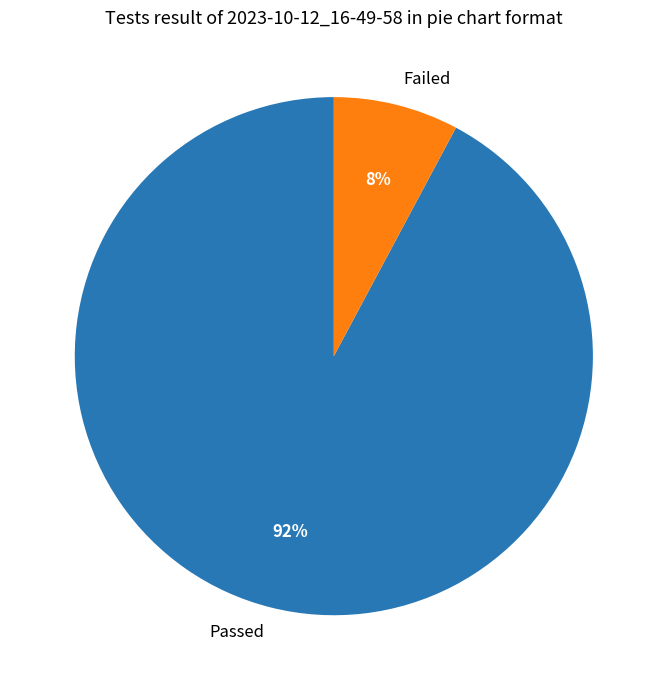

Do Passed and Failed together represent more than half of the pie?

Yes